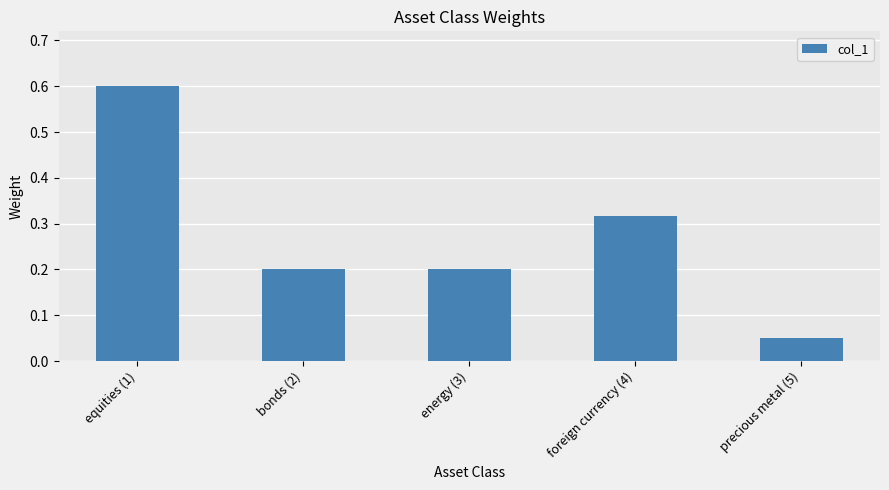

What is the difference between the maximum and second lowest values?

0.4